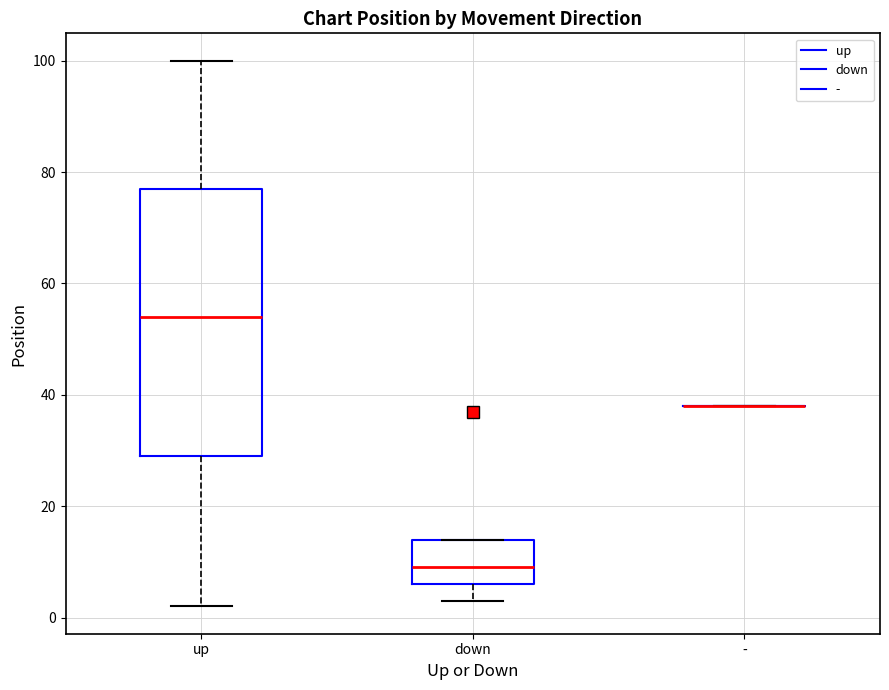

Comparing the boxes themselves (not the whiskers), which one is the tallest?

up